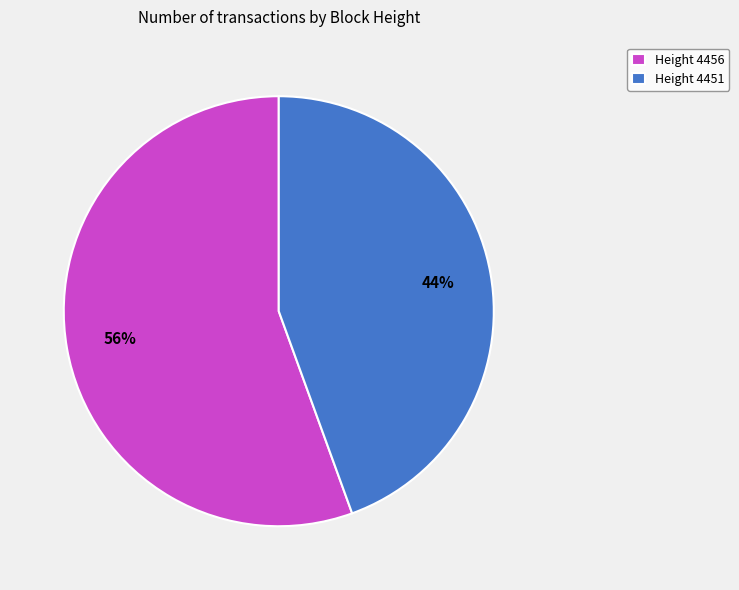

Which slice represents more than half of the pie?

Height 4456